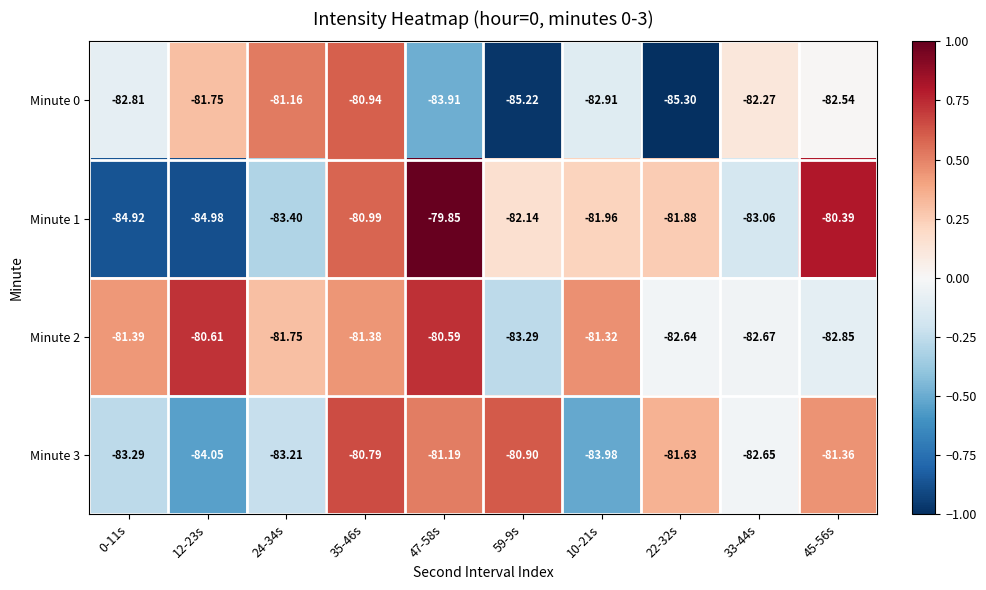

At which category is the sum across all series the highest?

35-46s